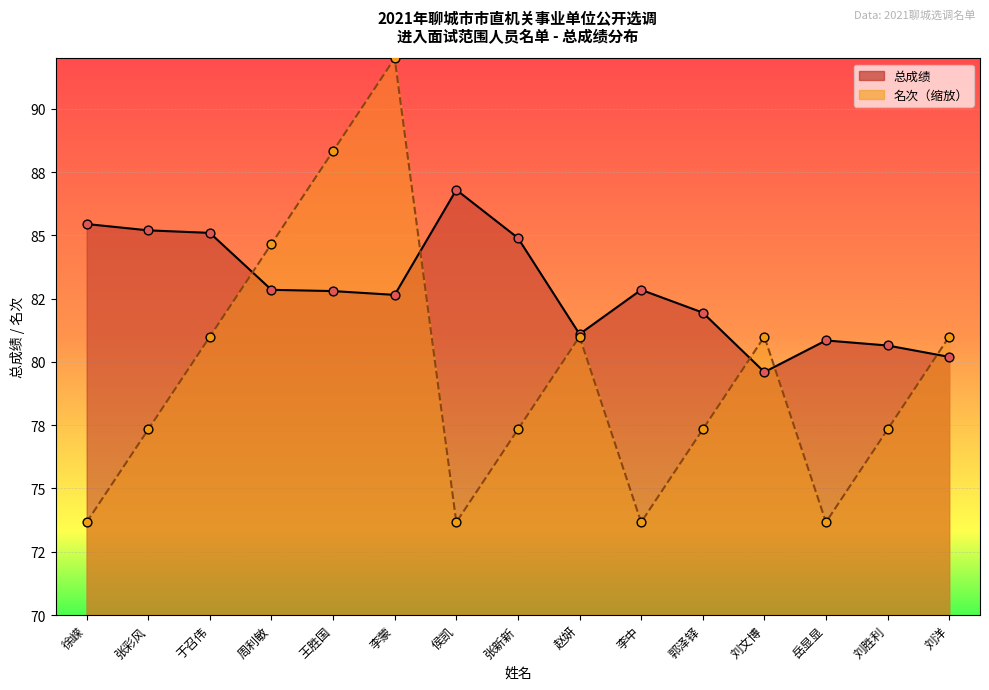

Is the value of 总成绩 at 张新新 greater than the value of 名次 at 岳显显?

Yes